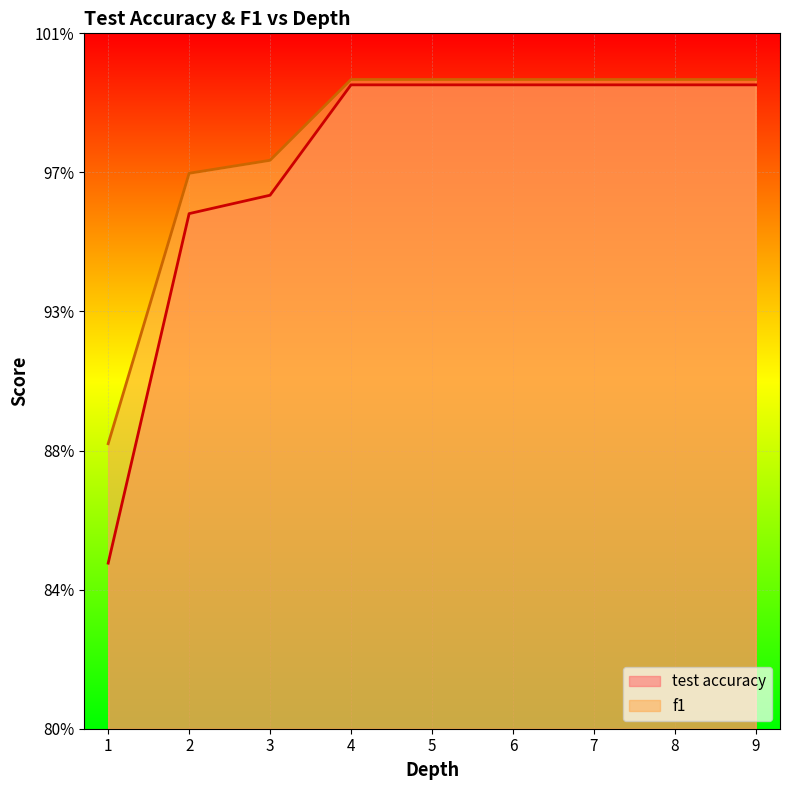

What is the average value of the f1 series?

1.0